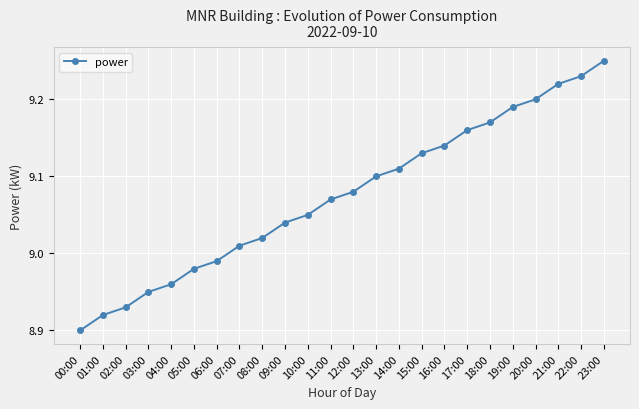

What is the label of the 4th point from the left?

03:00